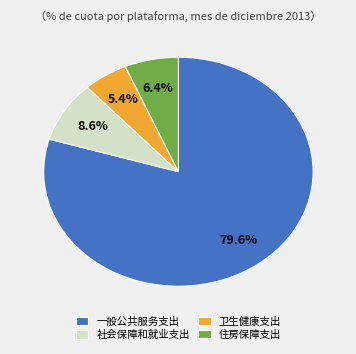

What is the ratio of the value at 一般公共服务支出 to the value at 住房保障支出?

12.4